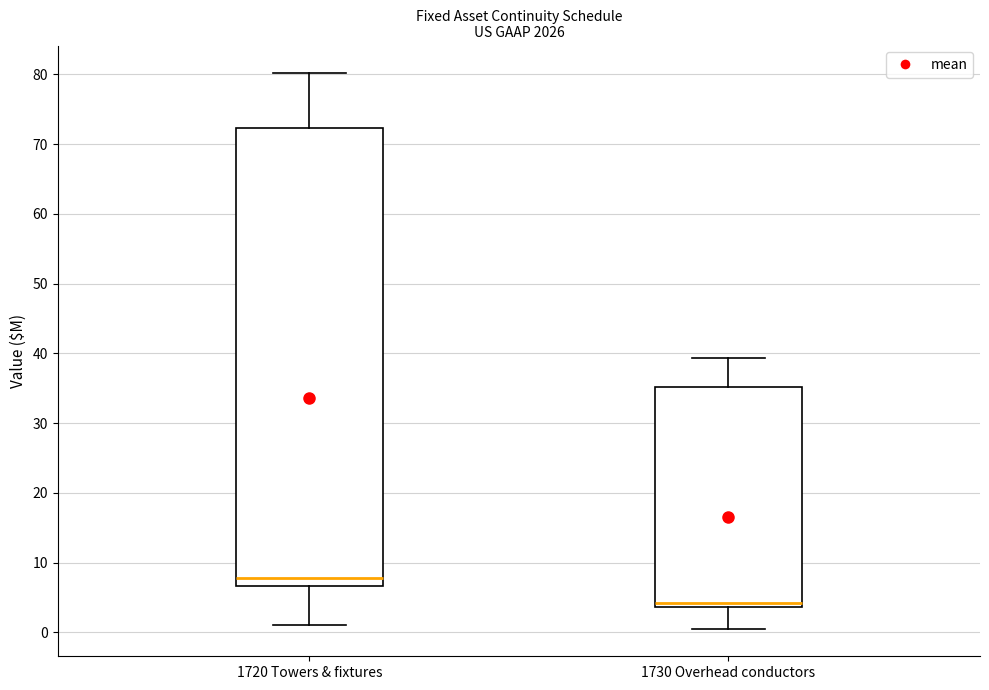

Where does the upper whisker of the box for 1720 Towers & fixtures end on the y-axis? The values are not printed on the chart, so give them approximately, as read against the axis.

80